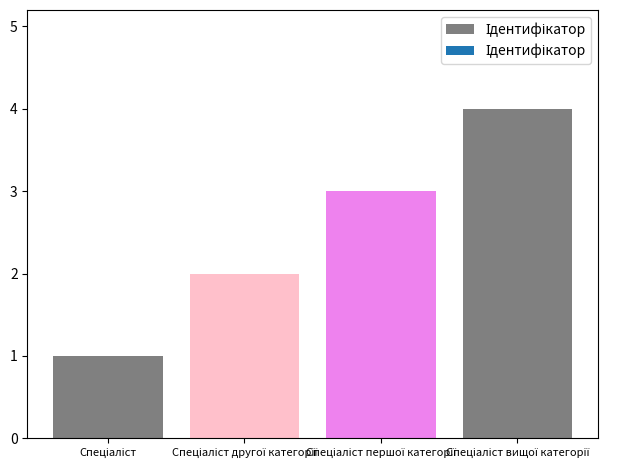

What is the value of the 3rd bar from the left?

3